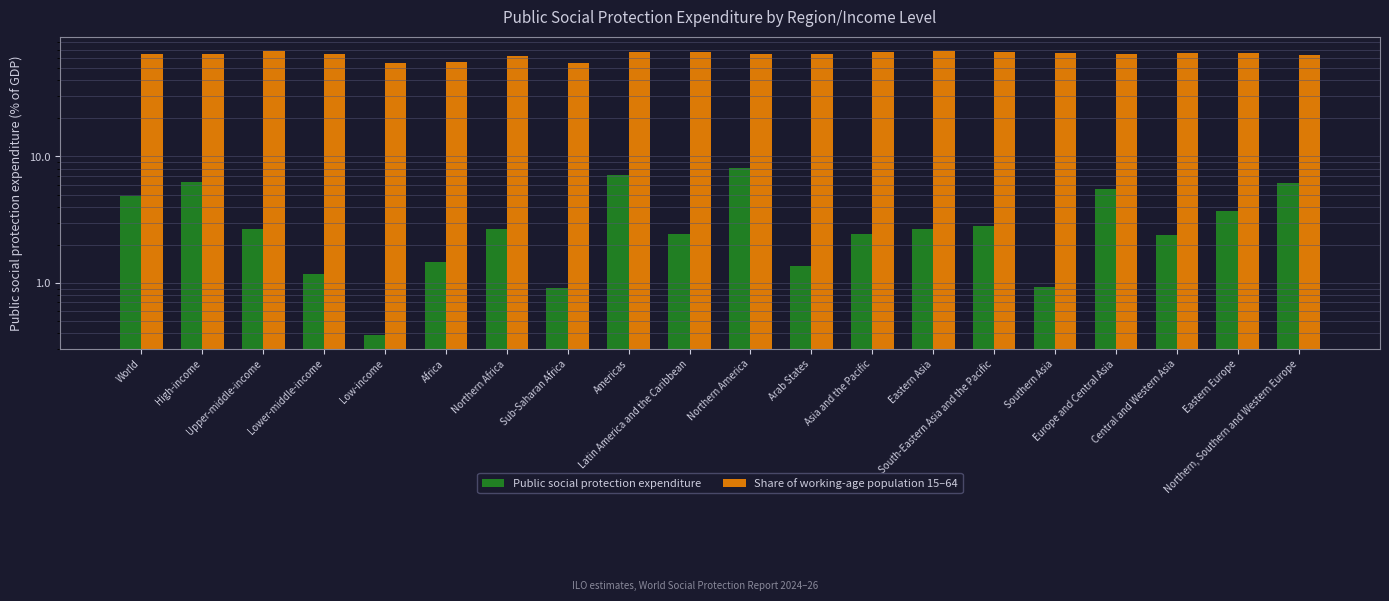

What is the label of the 3rd bar from the right?

Central and Western Asia